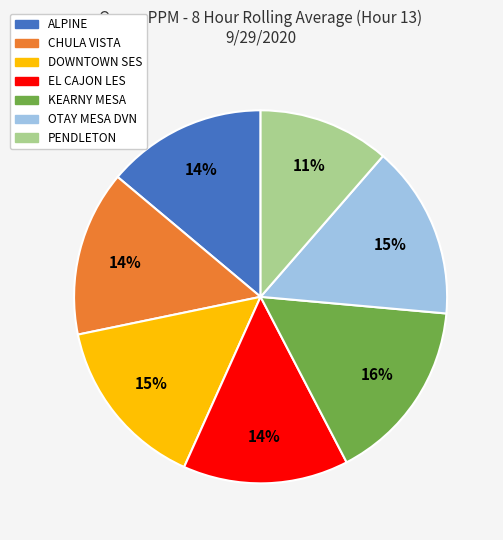

How many segments does this pie chart have?

7